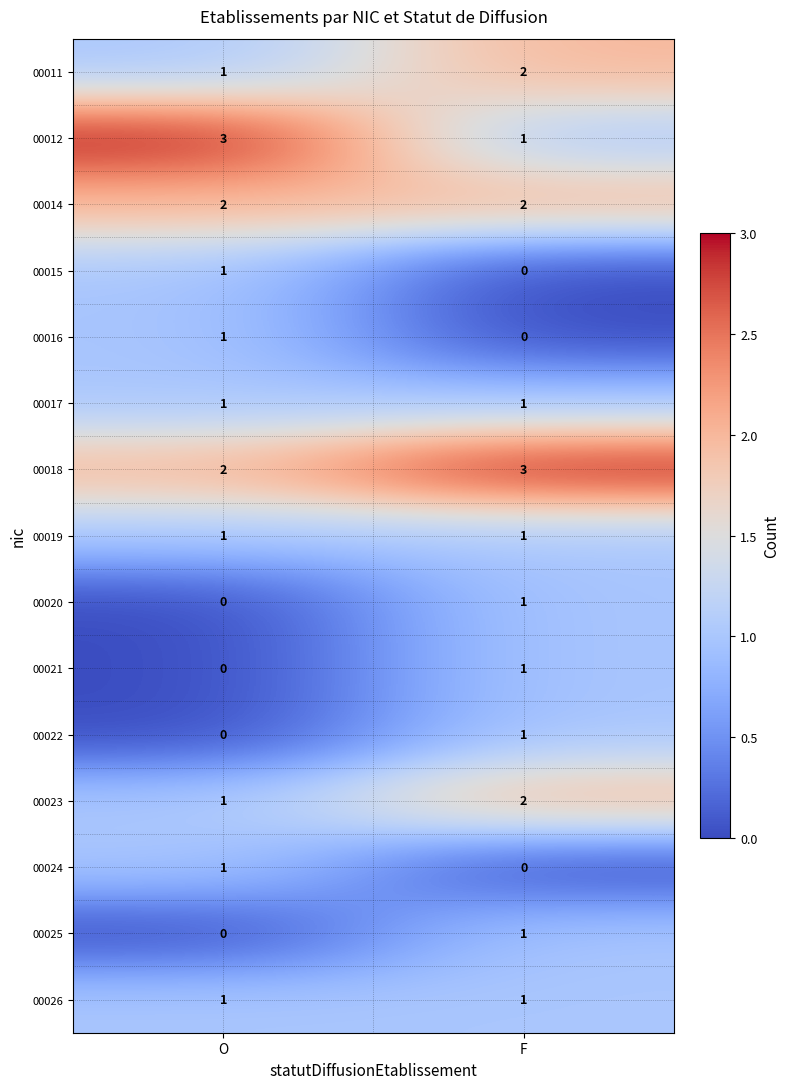

The value of 00025 at F is 1. True or false?

True